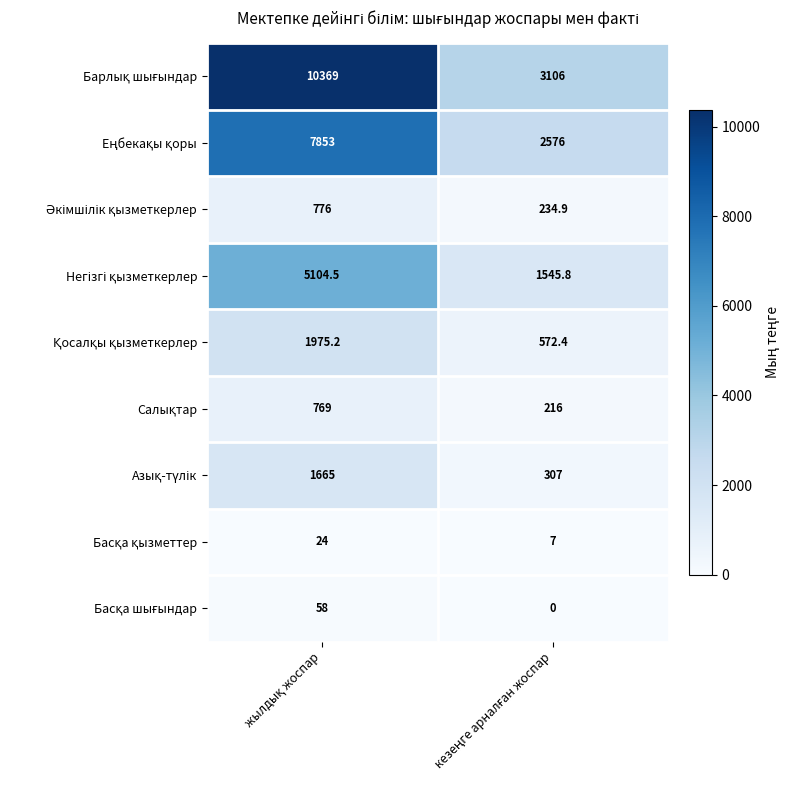

What is the maximum value shown in the chart?

10369.0